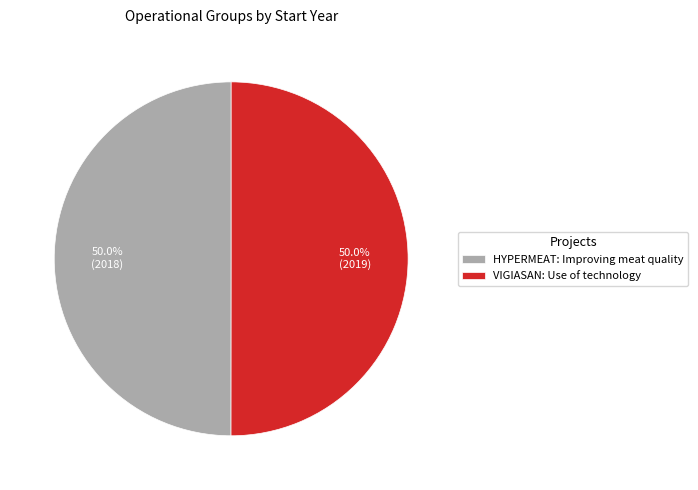

What percentage is NOT represented by HYPERMEAT: Improving meat quality?

50.0%